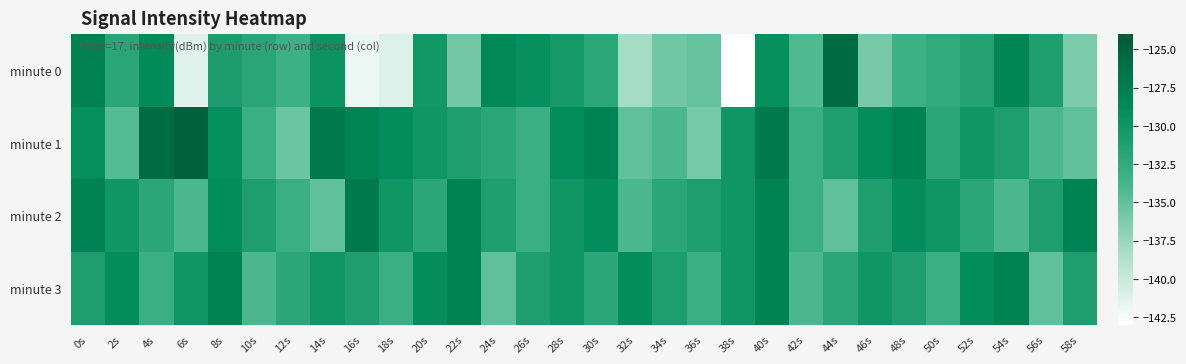

At which category is the sum across all series the highest?

40s